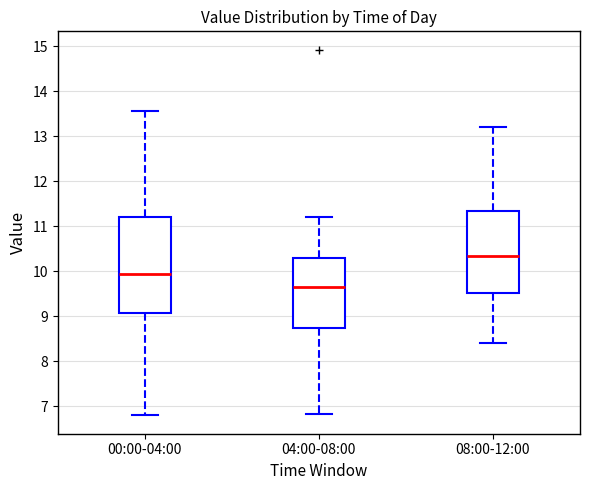

Which box is the tallest, from its lower edge to its upper edge?

00:00-04:00